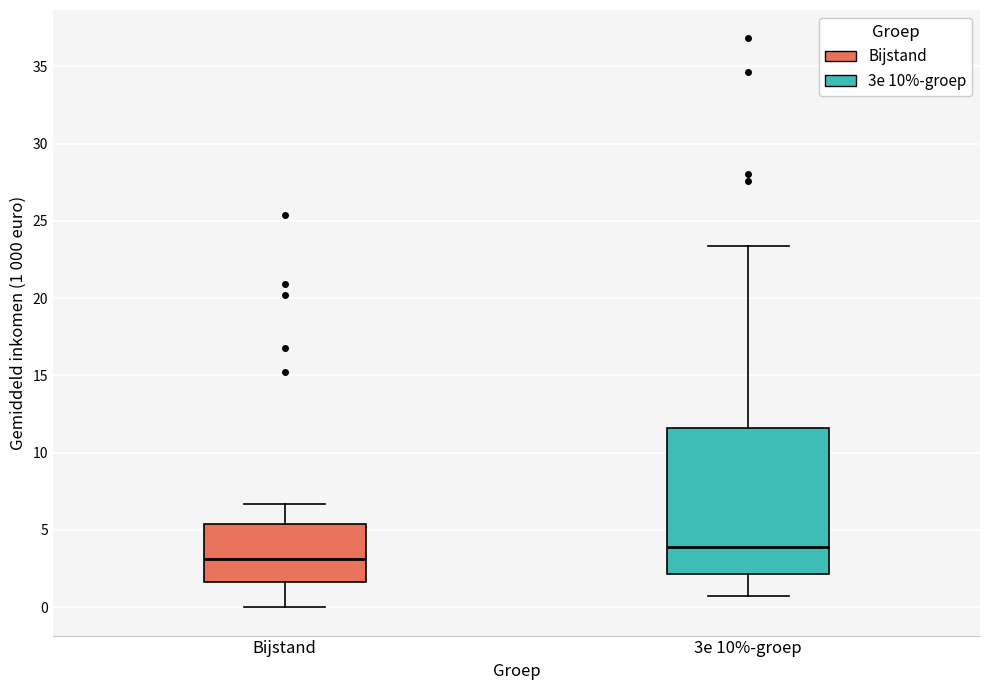

Reading left to right, transcribe this box plot: for each box, give where its median line is, the range the box spans, and where its two whiskers end, as read against the y-axis. The values are not printed on the chart, so give them approximately, as read against the axis.

Bijstand: median 3.0, box 1.5 to 5.5, whiskers 0.0 to 6.5
3e 10%-groep: median 4.0, box 2.0 to 11.5, whiskers 0.5 to 23.5